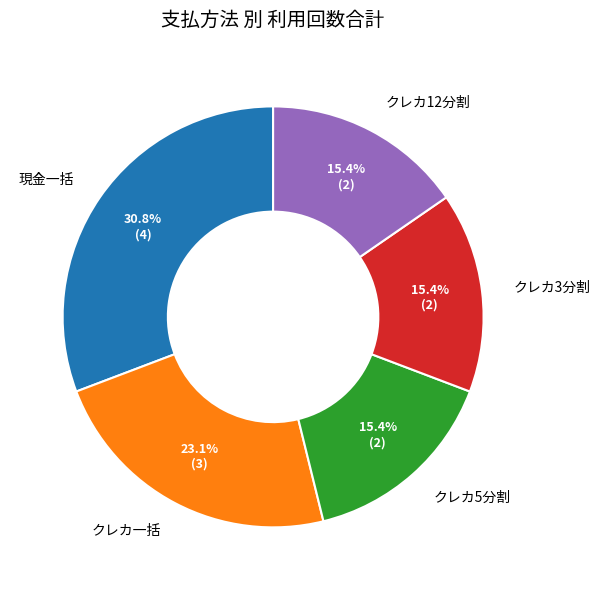

Which category has the biggest portion of the pie?

現金一括